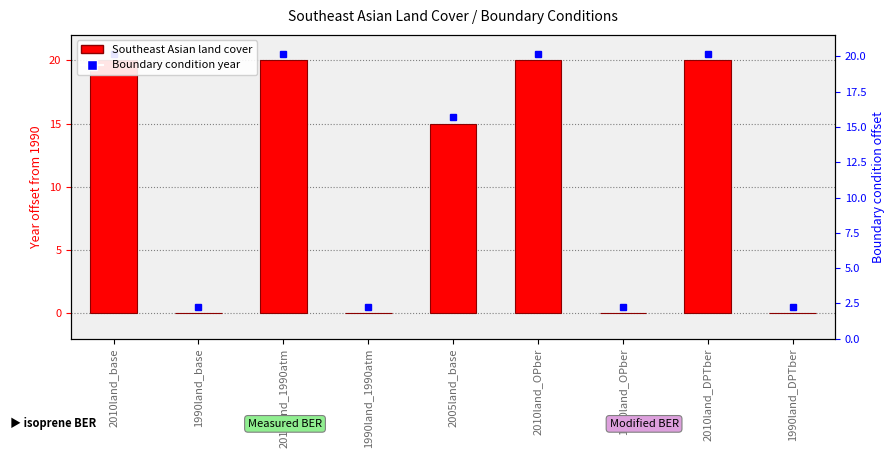

What is the average value?

11